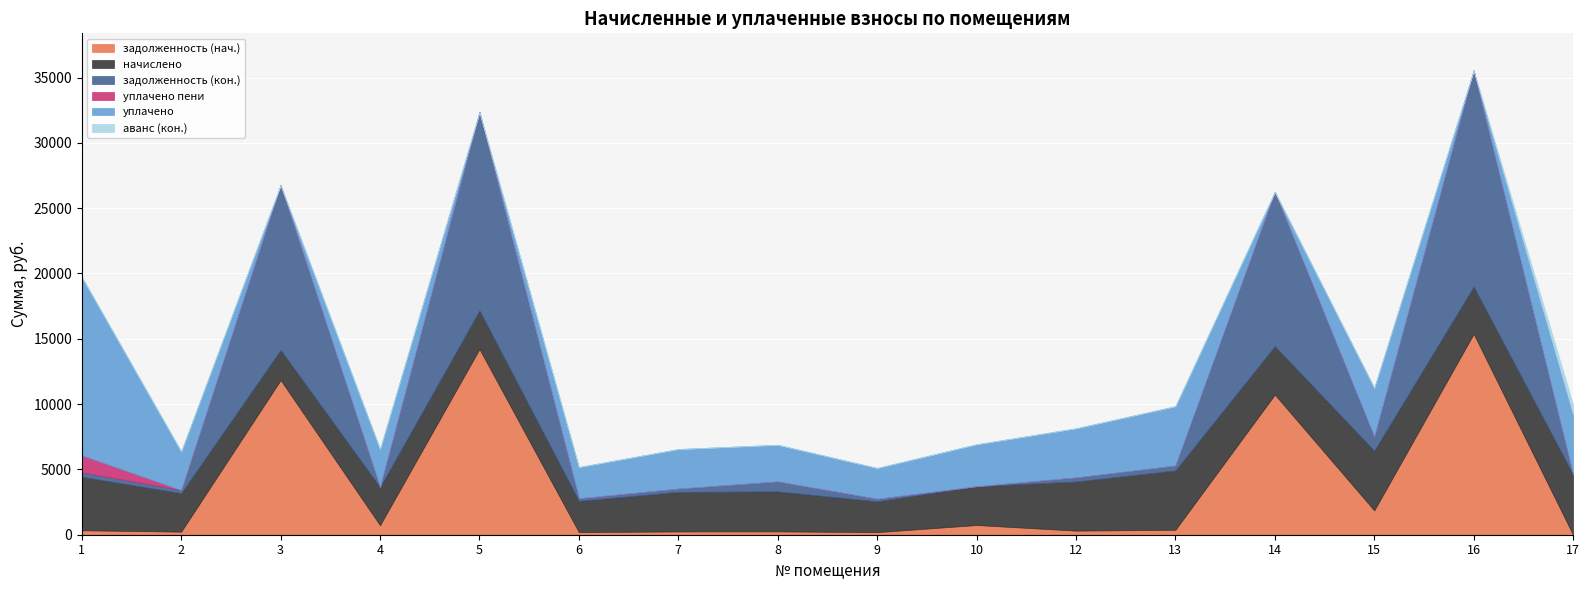

What are all the series names shown in the legend?

задолженность (нач.), начислено, задолженность (кон.), уплачено пени, уплачено, аванс (кон.)